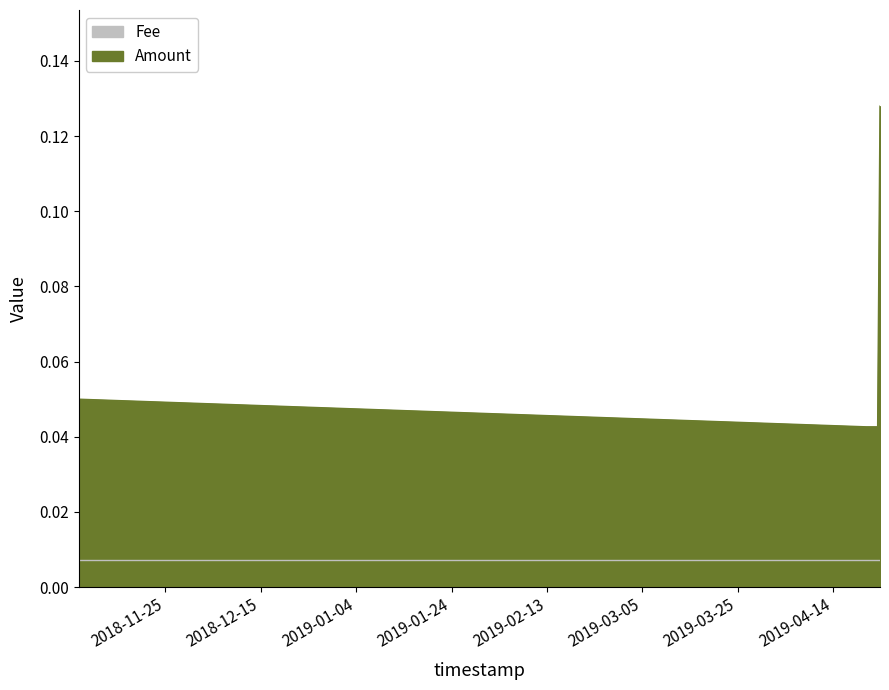

The chart shows a value of 0.0 at 2019-04-23 07:26:37. True or false?

False